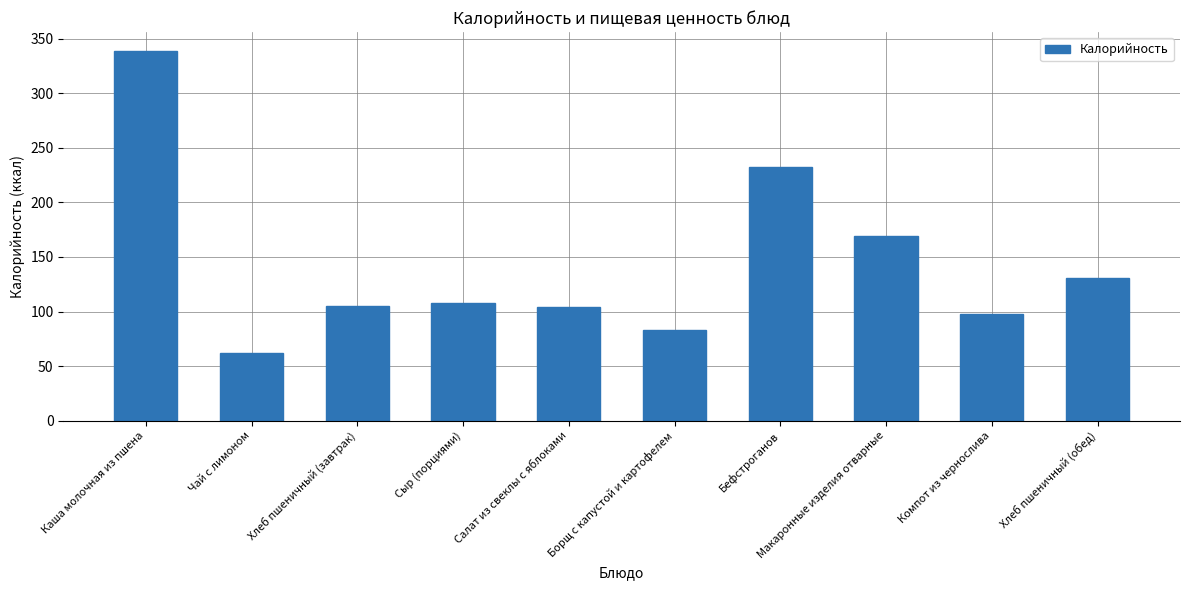

What position from the left is Хлеб пшеничный (завтрак)?

3